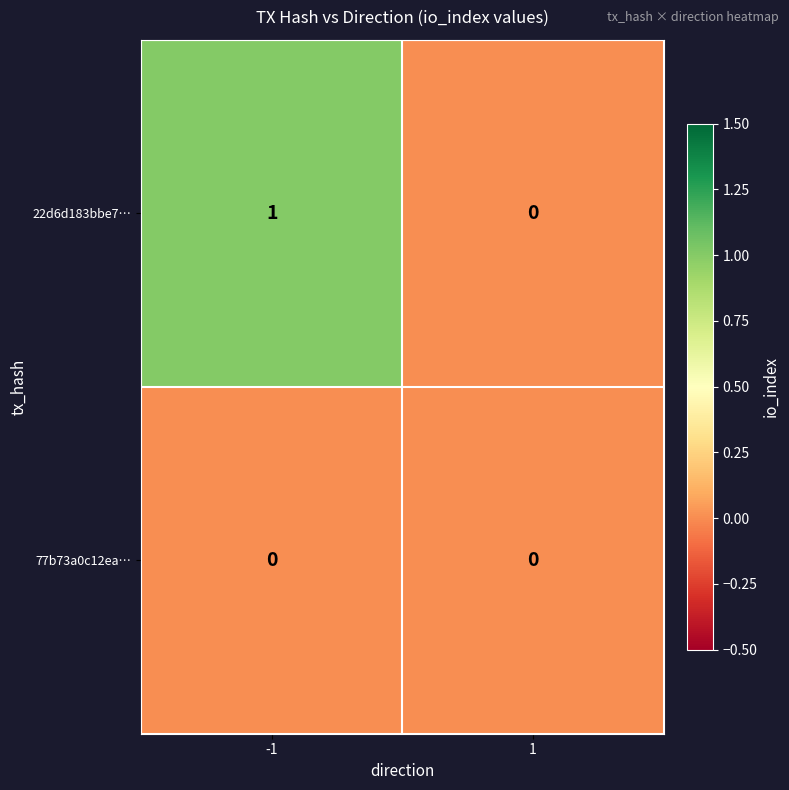

Reading right to left, extract all data points from this chart.

22d6d183bbe7…: 1=0	-1=1
77b73a0c12ea…: 1=0	-1=0